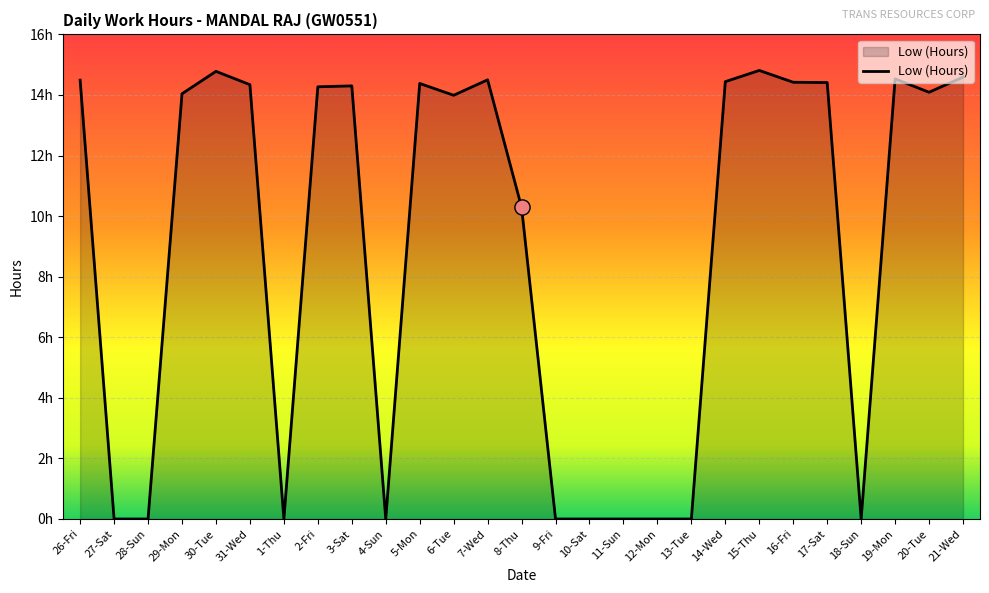

Approximately how many times larger is the value at 17-Sat compared to 15-Thu?

1.0